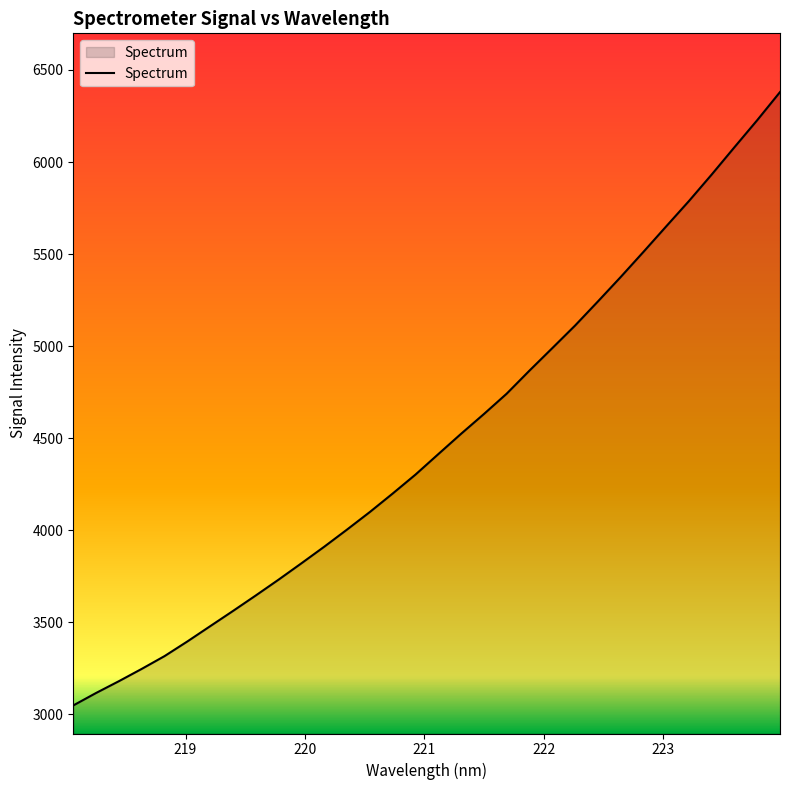

What is the difference between the maximum and minimum values?

3331.2